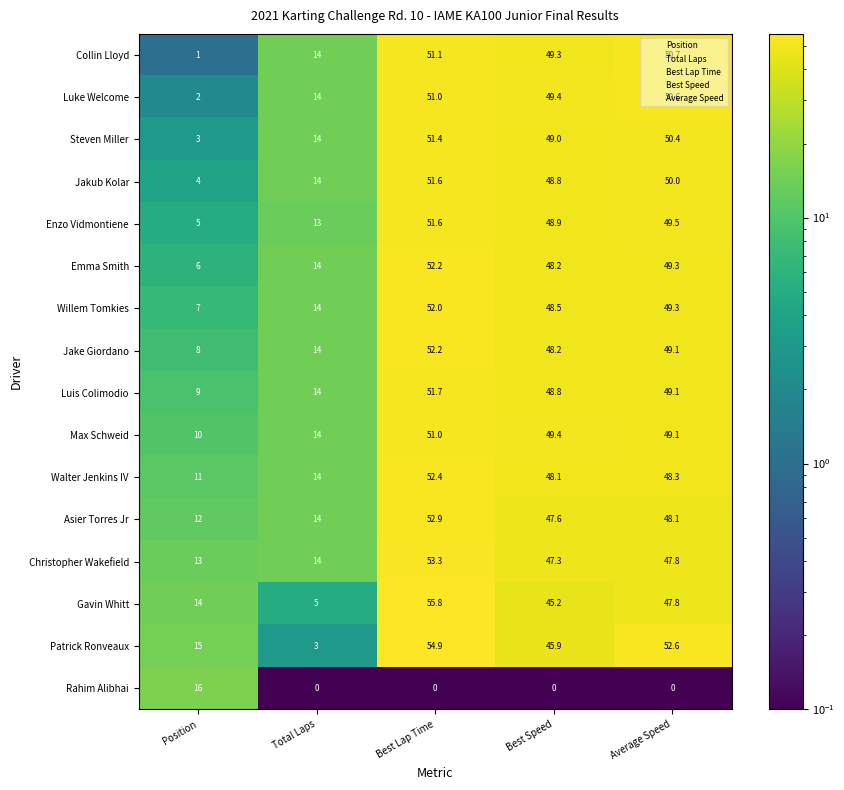

Between Best Speed and Average Speed, which series saw the biggest shift?

Patrick Ronveaux